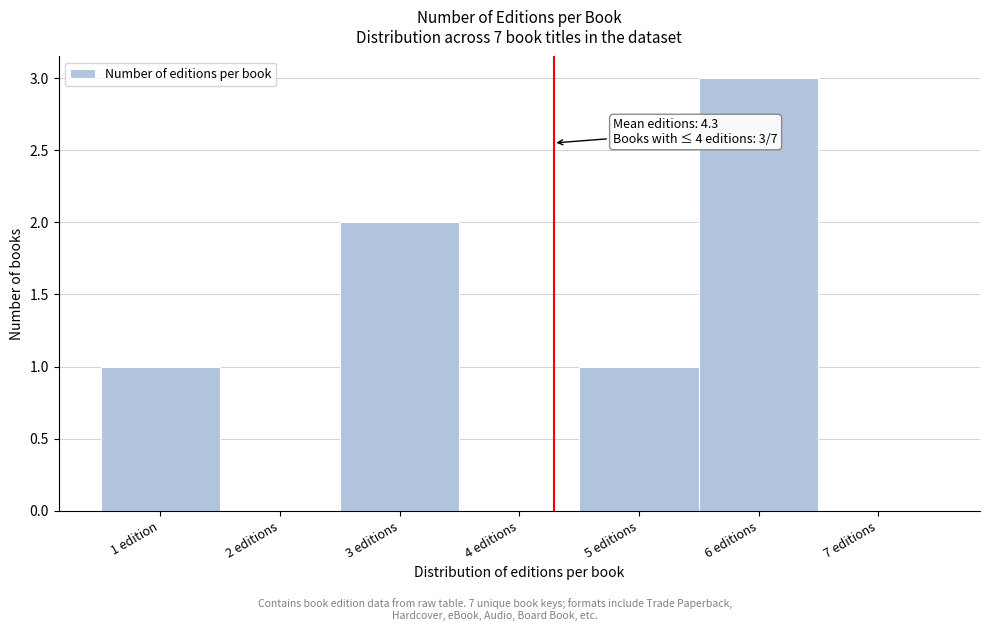

Reading left to right, extract all data points from this chart.

1 edition=1	2 editions=0	3 editions=2	4 editions=0	5 editions=1	6 editions=3	7 editions=0